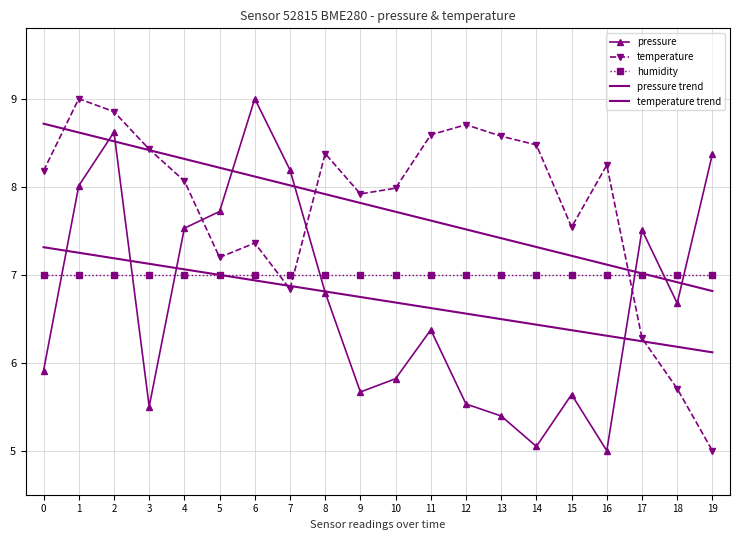

What is the value of the humidity point at the 12th from the left?

7.0